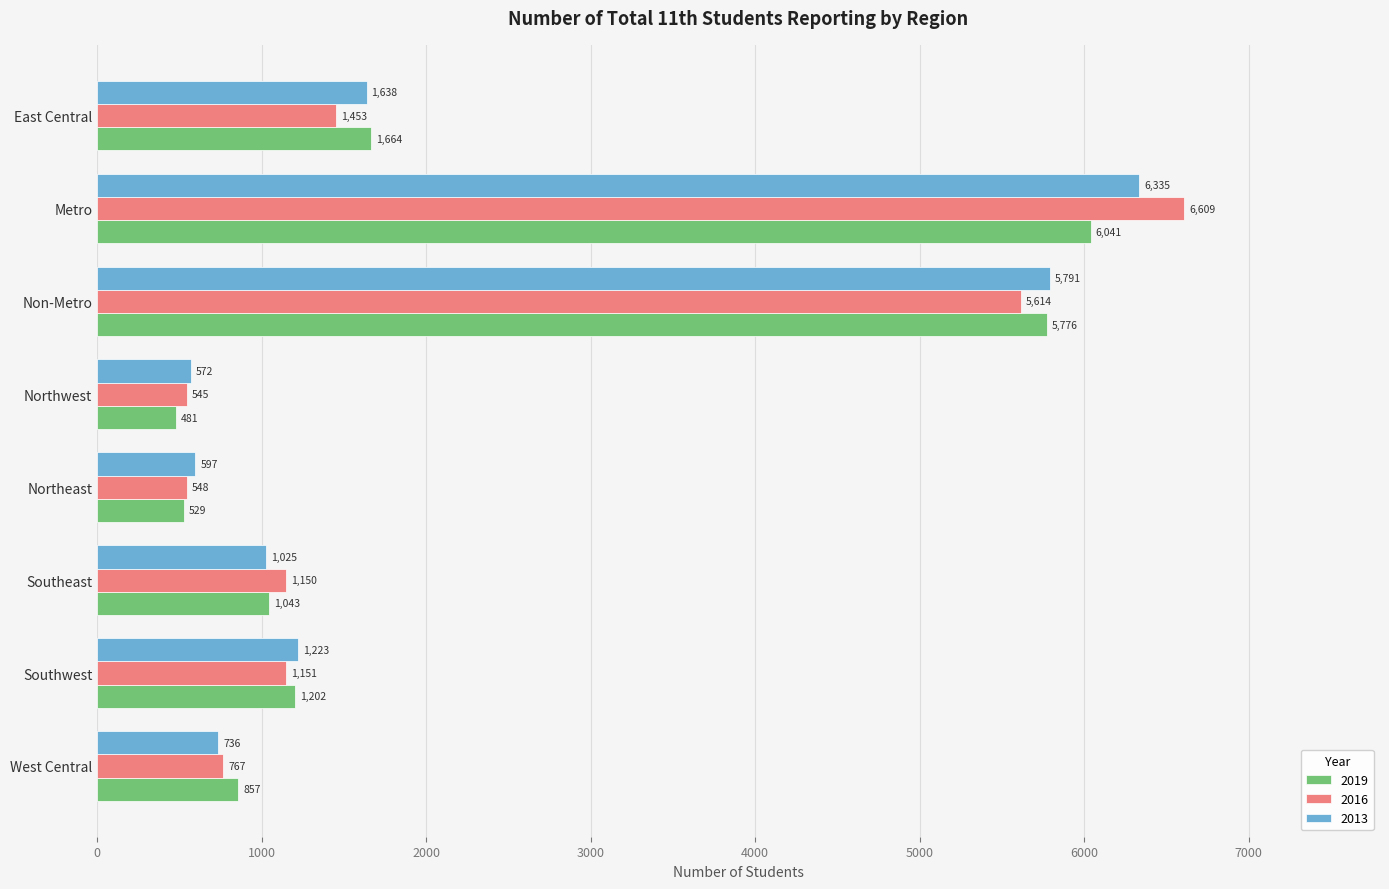

Rank the series by their maximum value, from lowest to highest.

2019, 2013, 2016